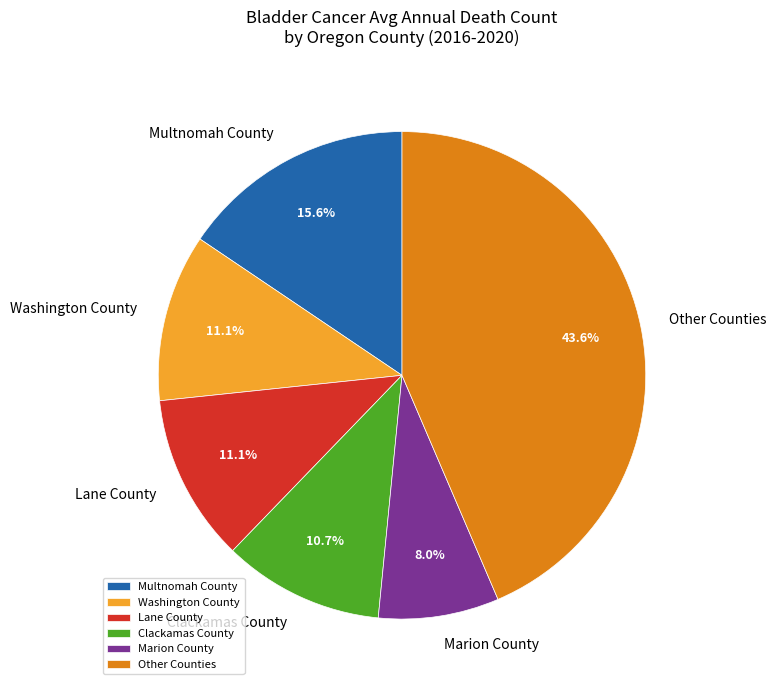

Count the number of slices in the pie.

6